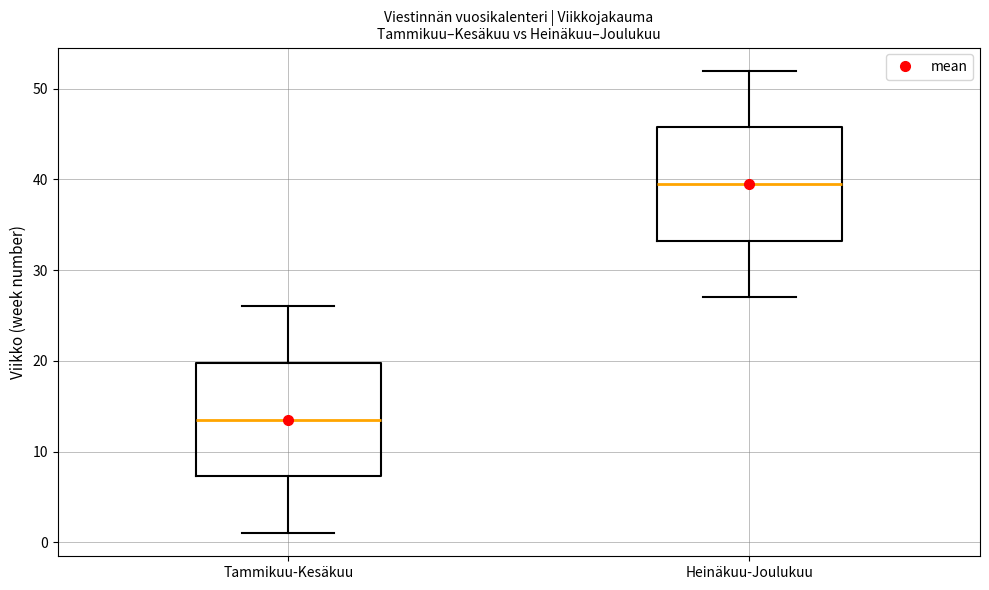

Which box's median line is the highest?

Heinäkuu-Joulukuu